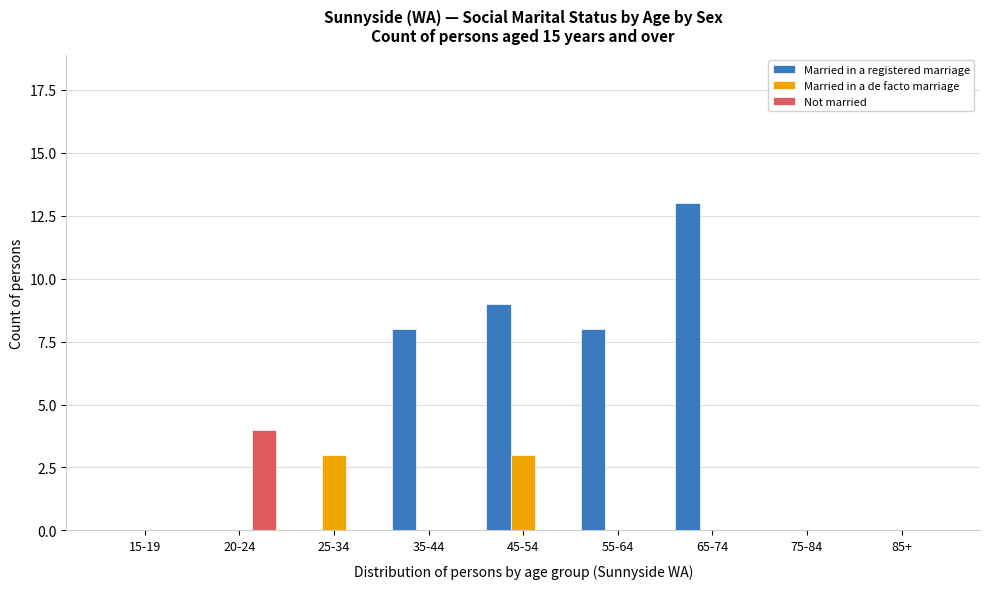

Reading left to right, transcribe all the data shown in this chart.

Married in a registered marriage: 15-19=0	20-24=0	25-34=0	35-44=8	45-54=9	55-64=8	65-74=13	75-84=0	85+=0
Married in a de facto marriage: 15-19=0	20-24=0	25-34=3	35-44=0	45-54=3	55-64=0	65-74=0	75-84=0	85+=0
Not married: 15-19=0	20-24=4	25-34=0	35-44=0	45-54=0	55-64=0	65-74=0	75-84=0	85+=0